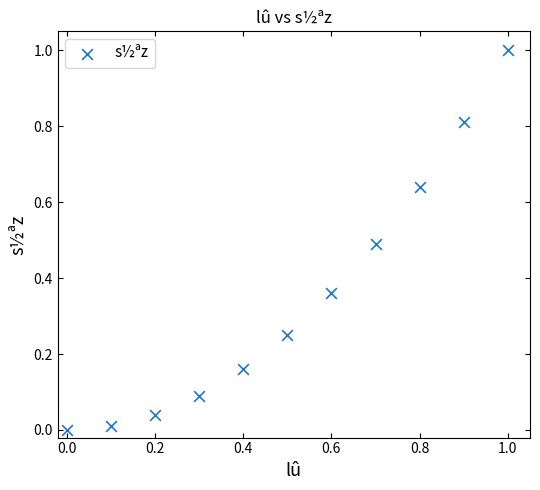

What is the range of X values (max minus min)?

1.0